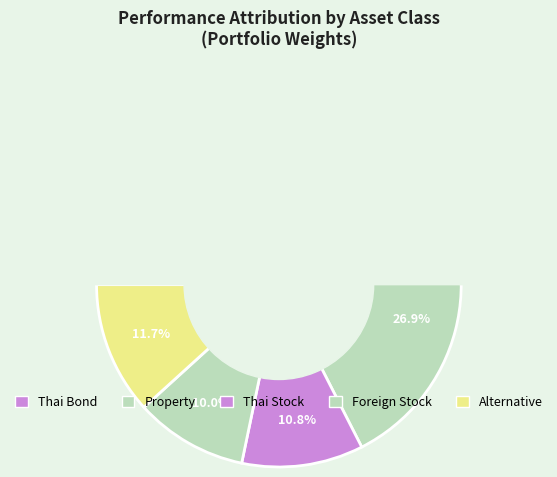

Is there any slice that represents more than half of the pie?

No